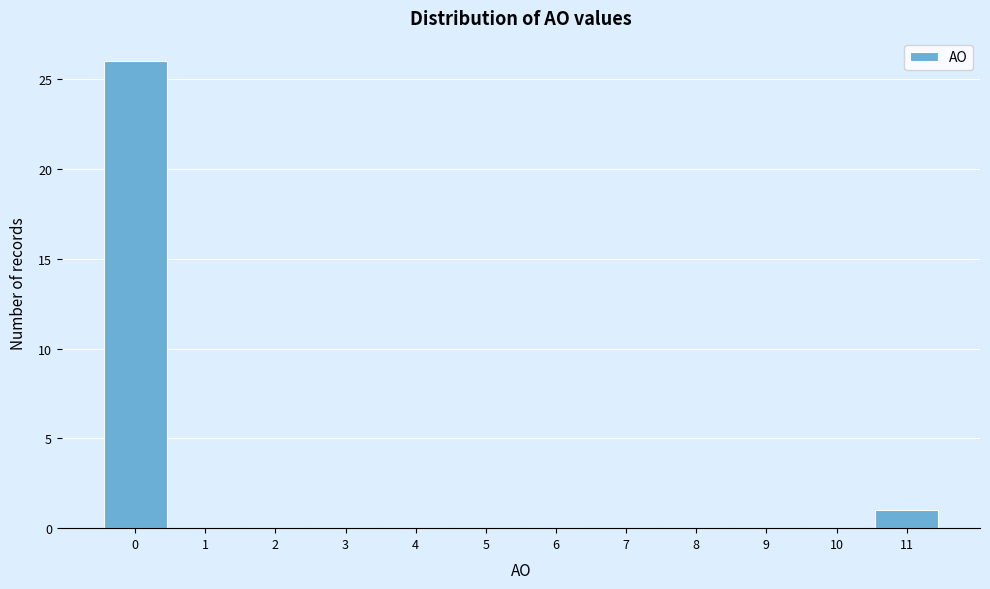

Reading left to right, list every bar in this chart as the range it spans on the x-axis followed by its height. The values are not printed on the chart, so give them approximately, as read against the axis.

-0.5 to 0.5: 26
0.5 to 1.5: 0
1.5 to 2.5: 0
2.5 to 3.5: 0
3.5 to 4.5: 0
4.5 to 5.5: 0
5.5 to 6.5: 0
6.5 to 7.5: 0
7.5 to 8.5: 0
8.5 to 9.5: 0
9.5 to 10.5: 0
10.5 to 11.5: 1